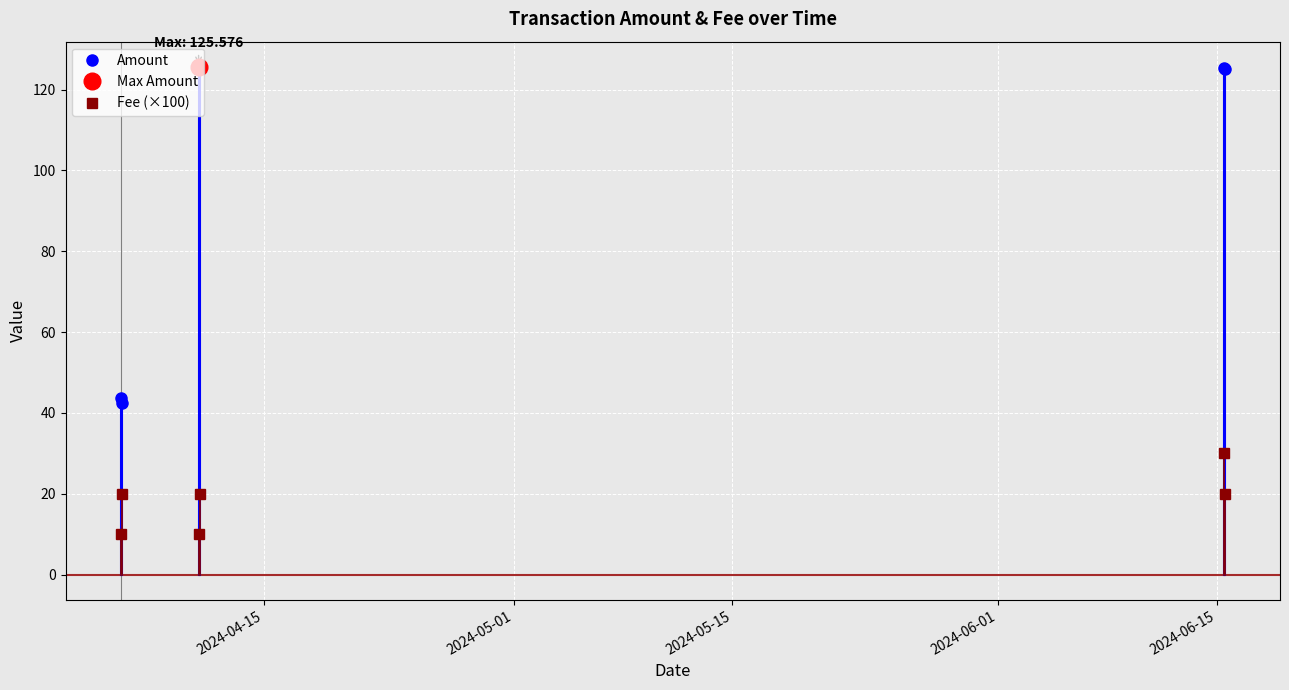

Count the Fee (×100) values in the range 10 to 20.

5